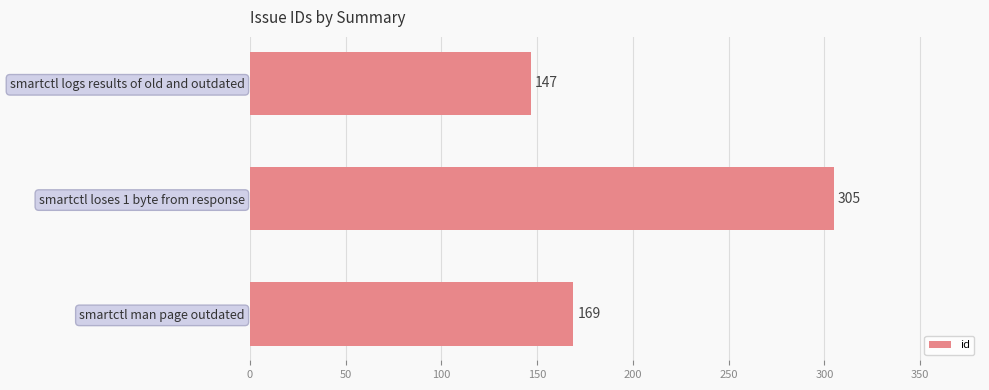

Reading bottom to top, extract all data points from this chart.

smartctl man page outdated=169	smartctl loses 1 byte from response=305	smartctl logs results of old and outdated=147